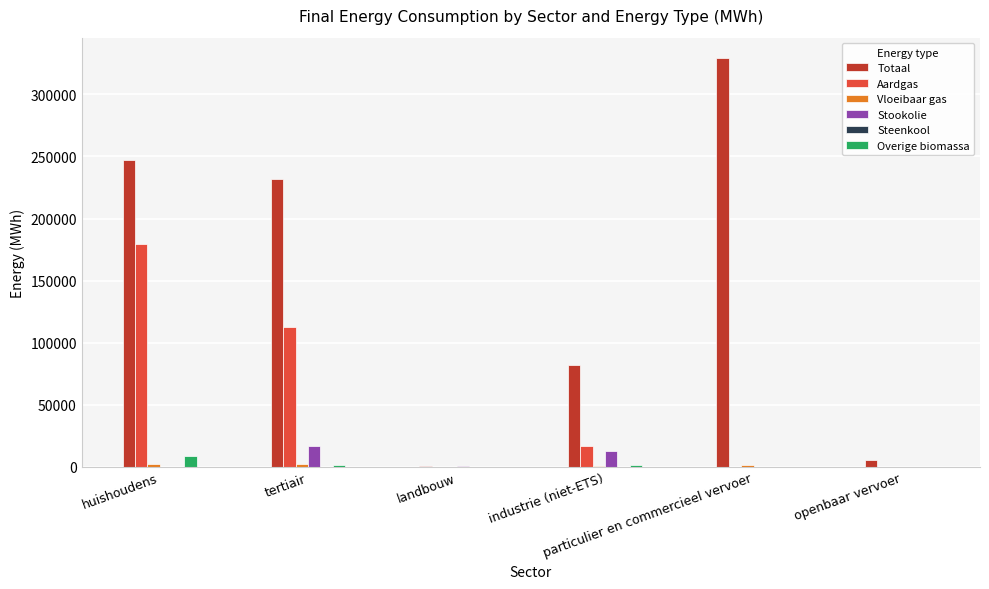

How many values in the Totaal series exceed 232188?

3